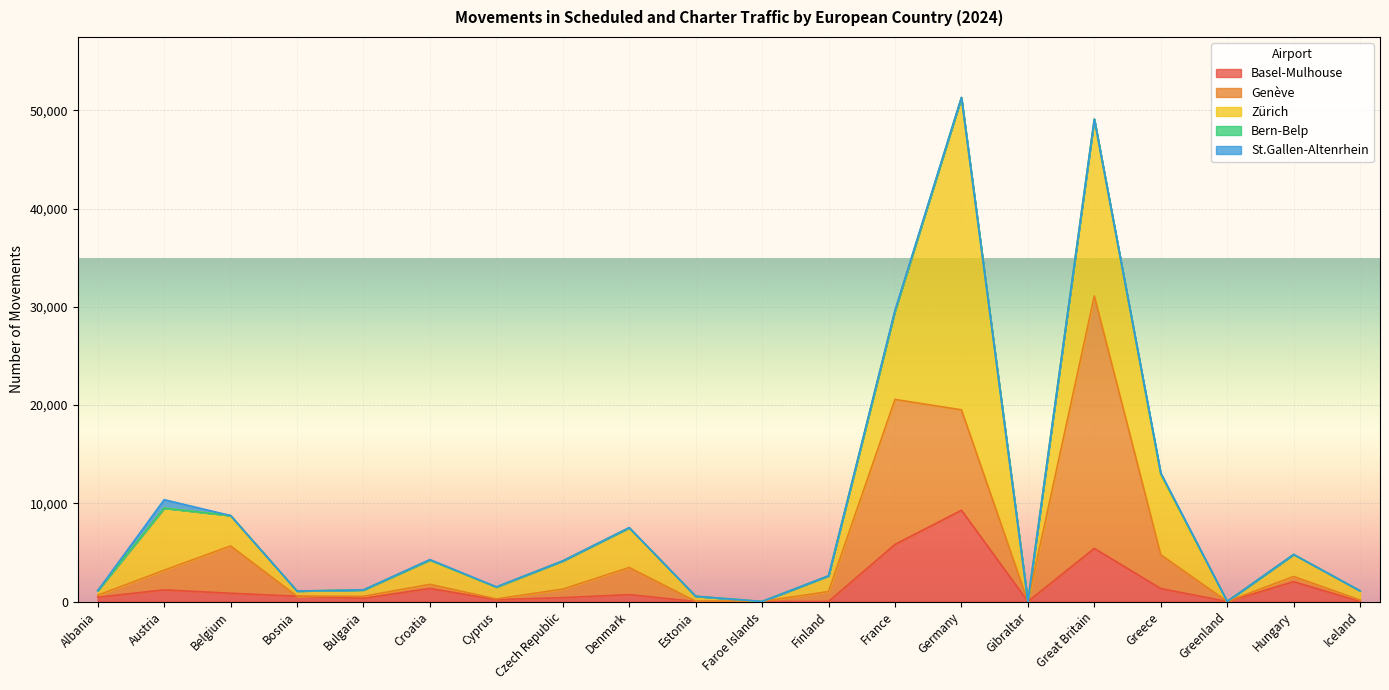

Where is Zürich nearest to the value 15889?

Great Britain